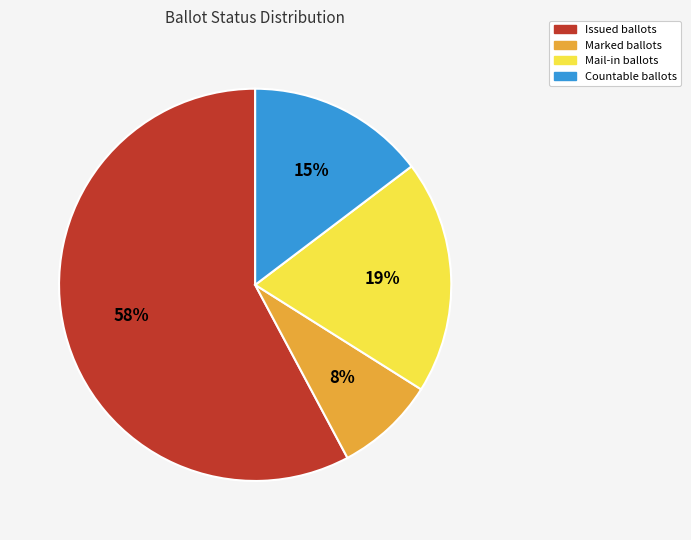

To the nearest percent, what is the difference between the largest and smallest slice percentages?

50%